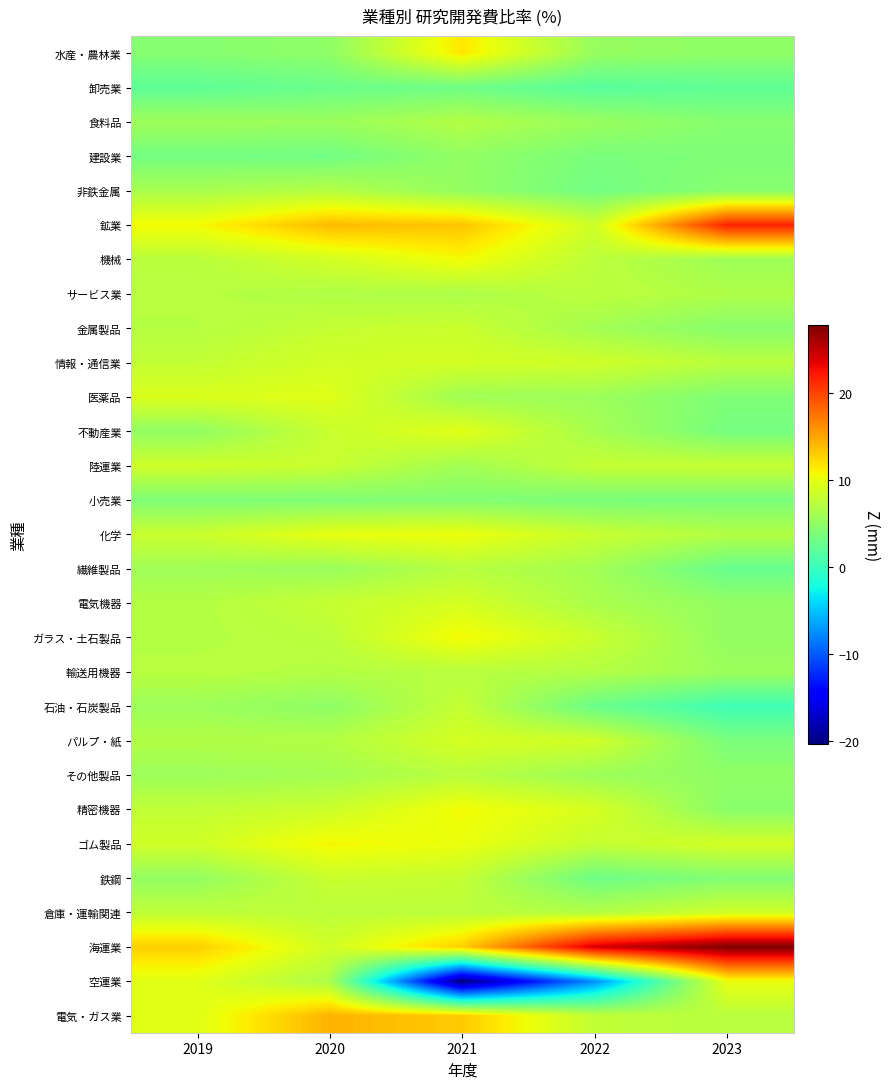

Which series changed the most between 2019 and 2021?

空運業